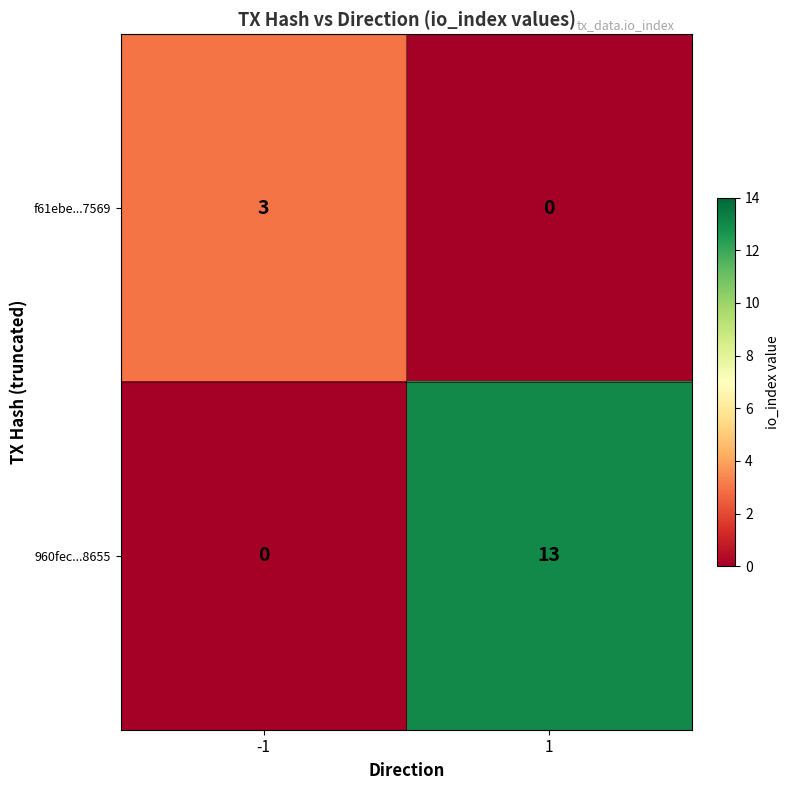

What is the difference between the 960fec...8655 values at 1 and -1?

13